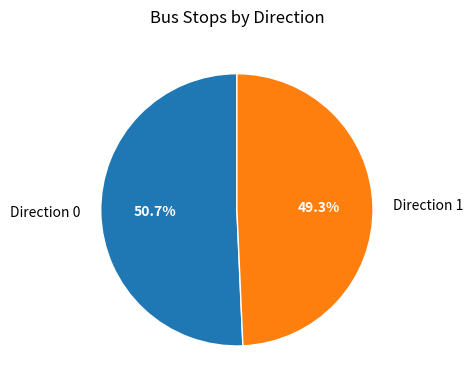

Which slice is the largest?

Direction 0